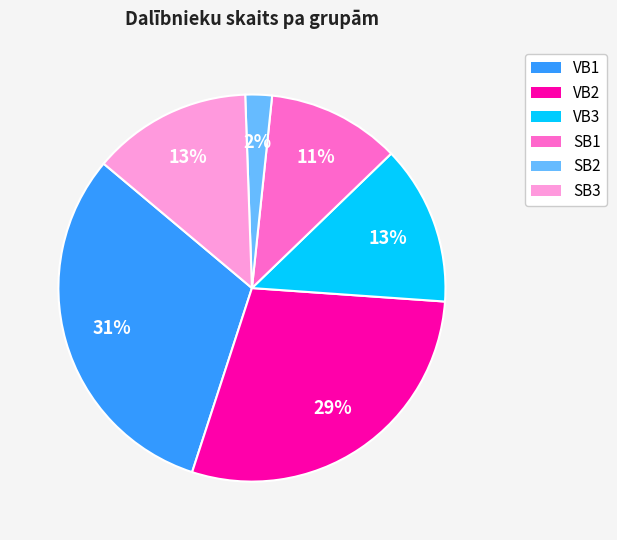

Is it true that VB2 is 36% of the pie?

False